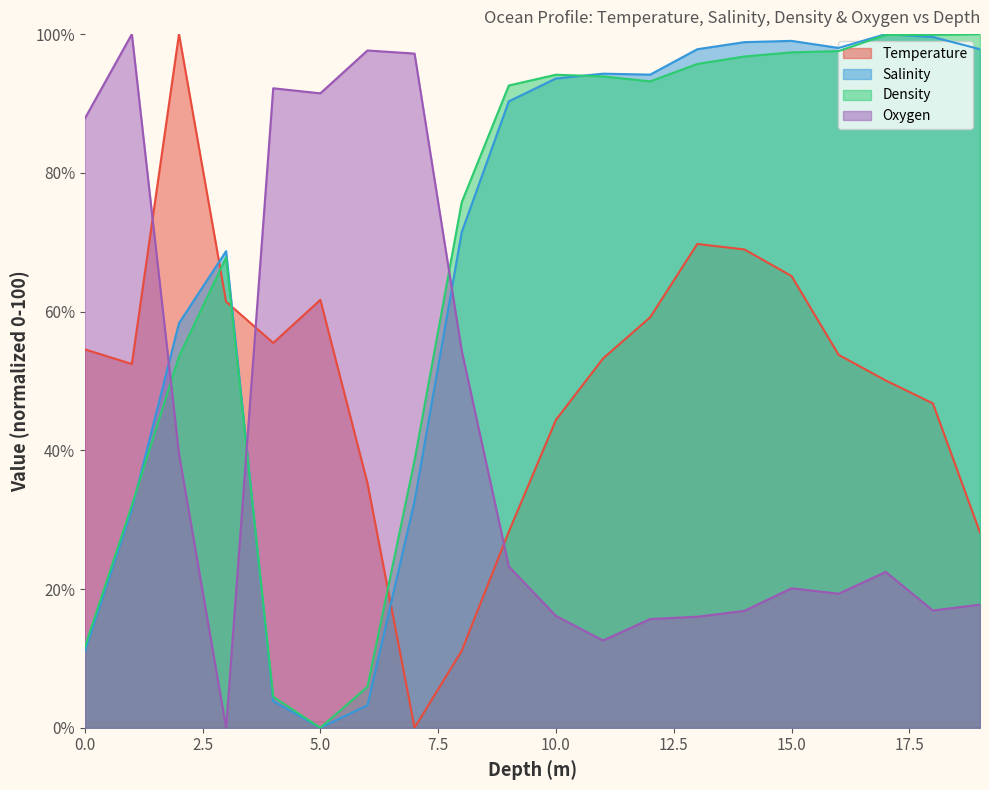

Reading right to left, list all the values displayed in this chart.

Temperature: 19.0=28.1	18.0=46.8	17.0=50.1	16.0=53.8	15.0=65.1	14.0=69.0	13.0=69.7	12.0=59.2	11.0=53.2	10.0=44.4	9.0=28.3	8.0=11.1	7.0=0.0	6.0=35.3	5.0=61.7	4.0=55.5	3.0=61.4	2.0=100.0	1.0=52.4	0.0=54.6
Salinity: 19.0=97.8	18.0=99.6	17.0=100.0	16.0=98.0	15.0=99.0	14.0=98.8	13.0=97.8	12.0=94.2	11.0=94.3	10.0=93.6	9.0=90.3	8.0=71.4	7.0=32.7	6.0=3.2	5.0=0.0	4.0=3.8	3.0=68.7	2.0=58.3	1.0=31.5	0.0=11.0
Density: 19.0=100.0	18.0=99.9	17.0=99.9	16.0=97.6	15.0=97.4	14.0=96.8	13.0=95.7	12.0=93.2	11.0=93.9	10.0=94.1	9.0=92.6	8.0=75.7	7.0=38.6	6.0=5.9	5.0=0.0	4.0=4.5	3.0=67.8	2.0=53.5	1.0=32.1	0.0=11.6
Oxygen: 19.0=17.8	18.0=16.9	17.0=22.5	16.0=19.3	15.0=20.1	14.0=16.9	13.0=16.0	12.0=15.7	11.0=12.6	10.0=16.1	9.0=23.3	8.0=54.4	7.0=97.2	6.0=97.6	5.0=91.5	4.0=92.2	3.0=0.0	2.0=39.5	1.0=100.0	0.0=87.8